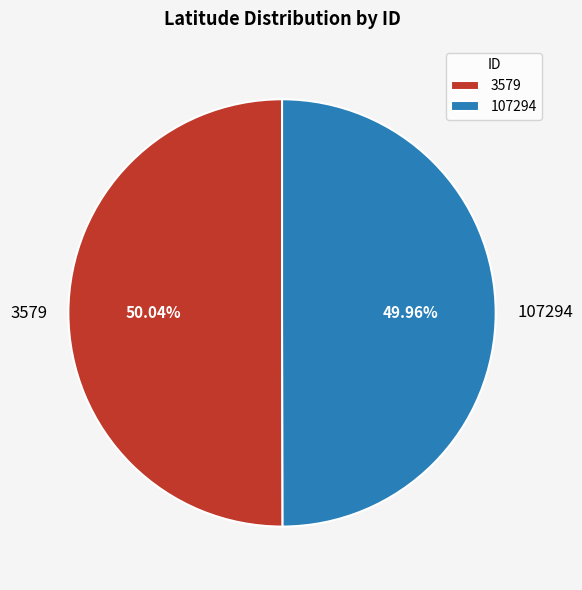

Approximately how many times larger is the value at 107294 compared to 3579?

1.0